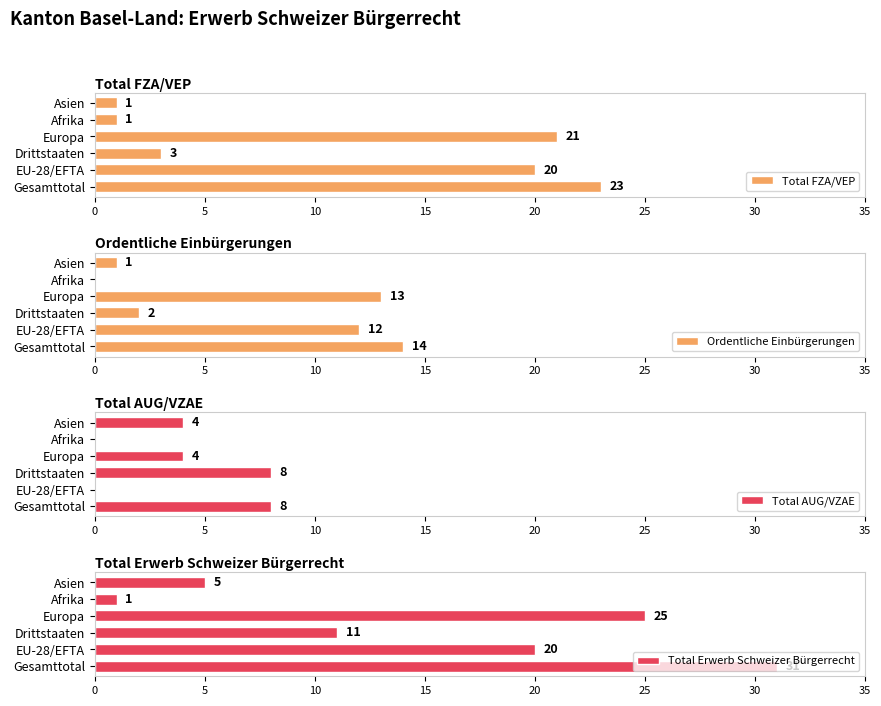

What is the highest value of the Total FZA/VEP series?

23